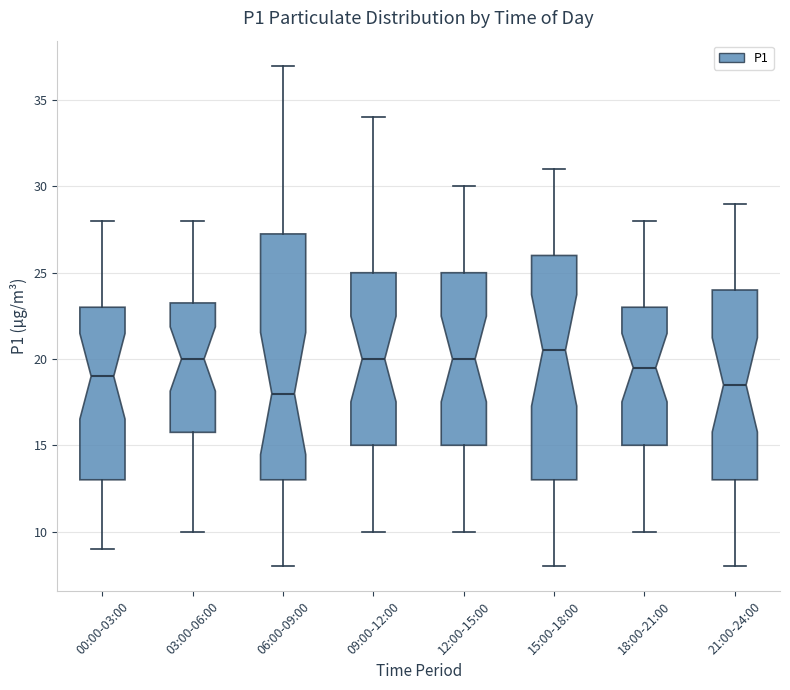

Comparing the boxes themselves (not the whiskers), which one is the tallest?

06:00-09:00